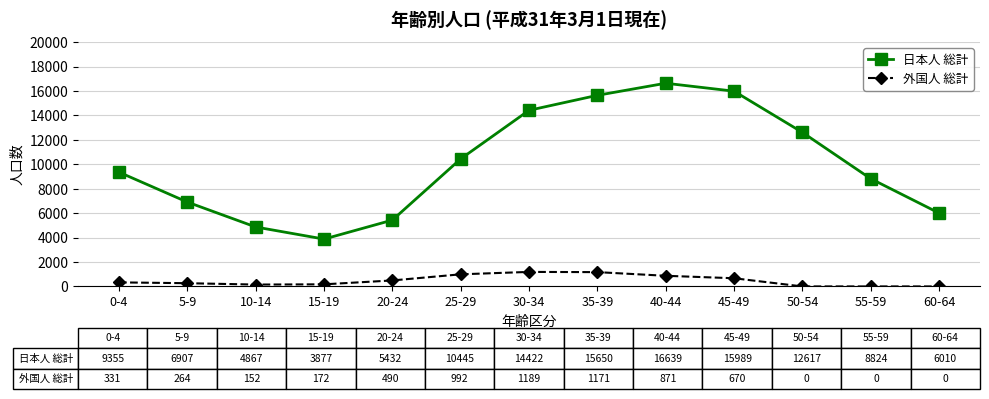

What position from the left is 30-34?

7